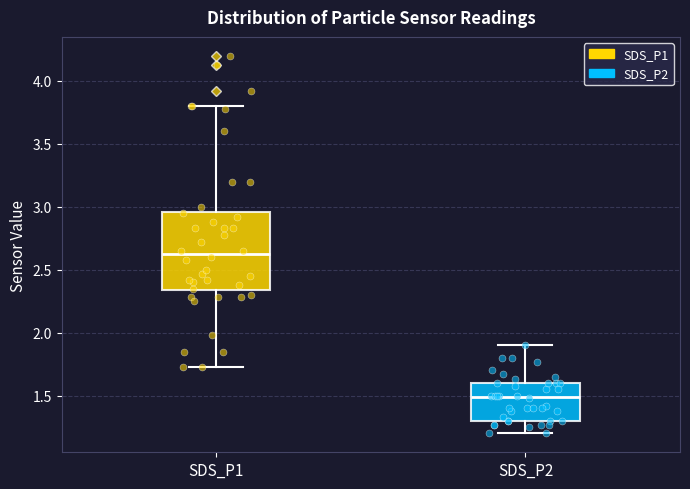

Which box is the tallest, from its lower edge to its upper edge?

SDS_P1